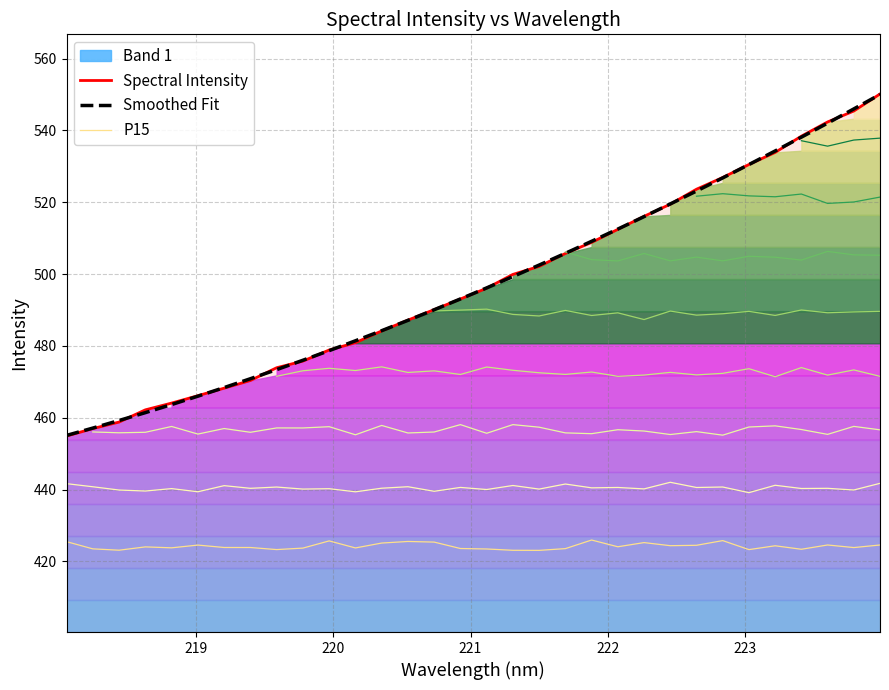

How many data points in P15 are above 424?

16